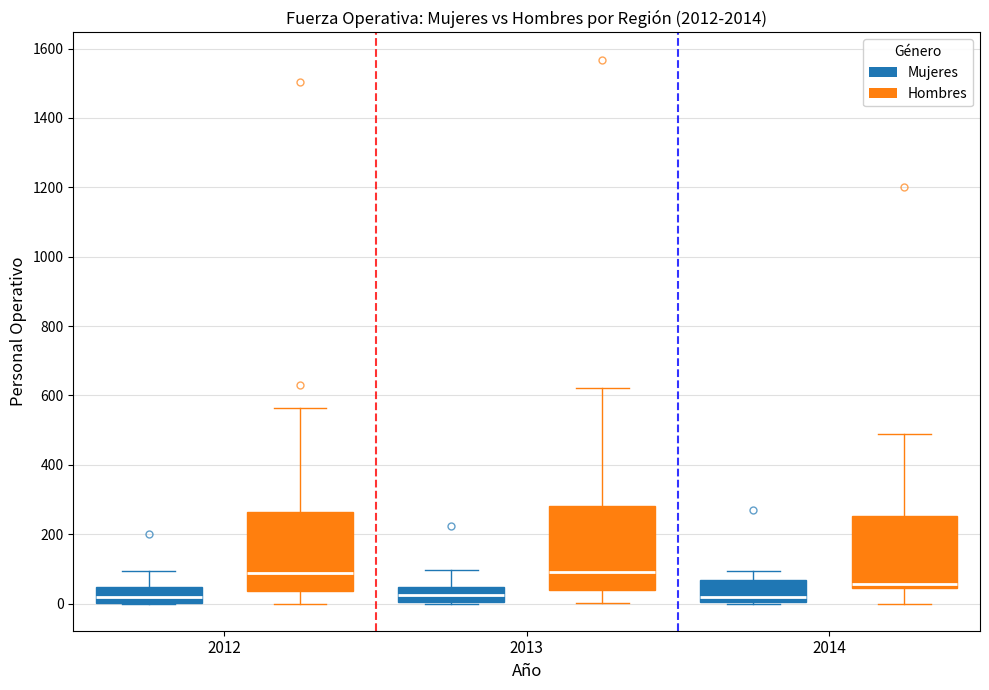

Reading left to right, transcribe this box plot: for each box, give where its median line is, the range the box spans, and where its two whiskers end, as read against the y-axis. The values are not printed on the chart, so give them approximately, as read against the axis.

2012 (Mujeres): median 20, box 0 to 40, whiskers 0 to 100
2012 (Hombres): median 80, box 40 to 260, whiskers 0 to 560
2013 (Mujeres): median 20, box 0 to 40, whiskers 0 to 100
2013 (Hombres): median 100, box 40 to 280, whiskers 0 to 620
2014 (Mujeres): median 20, box 0 to 60, whiskers 0 to 100
2014 (Hombres): median 60, box 40 to 260, whiskers 0 to 480